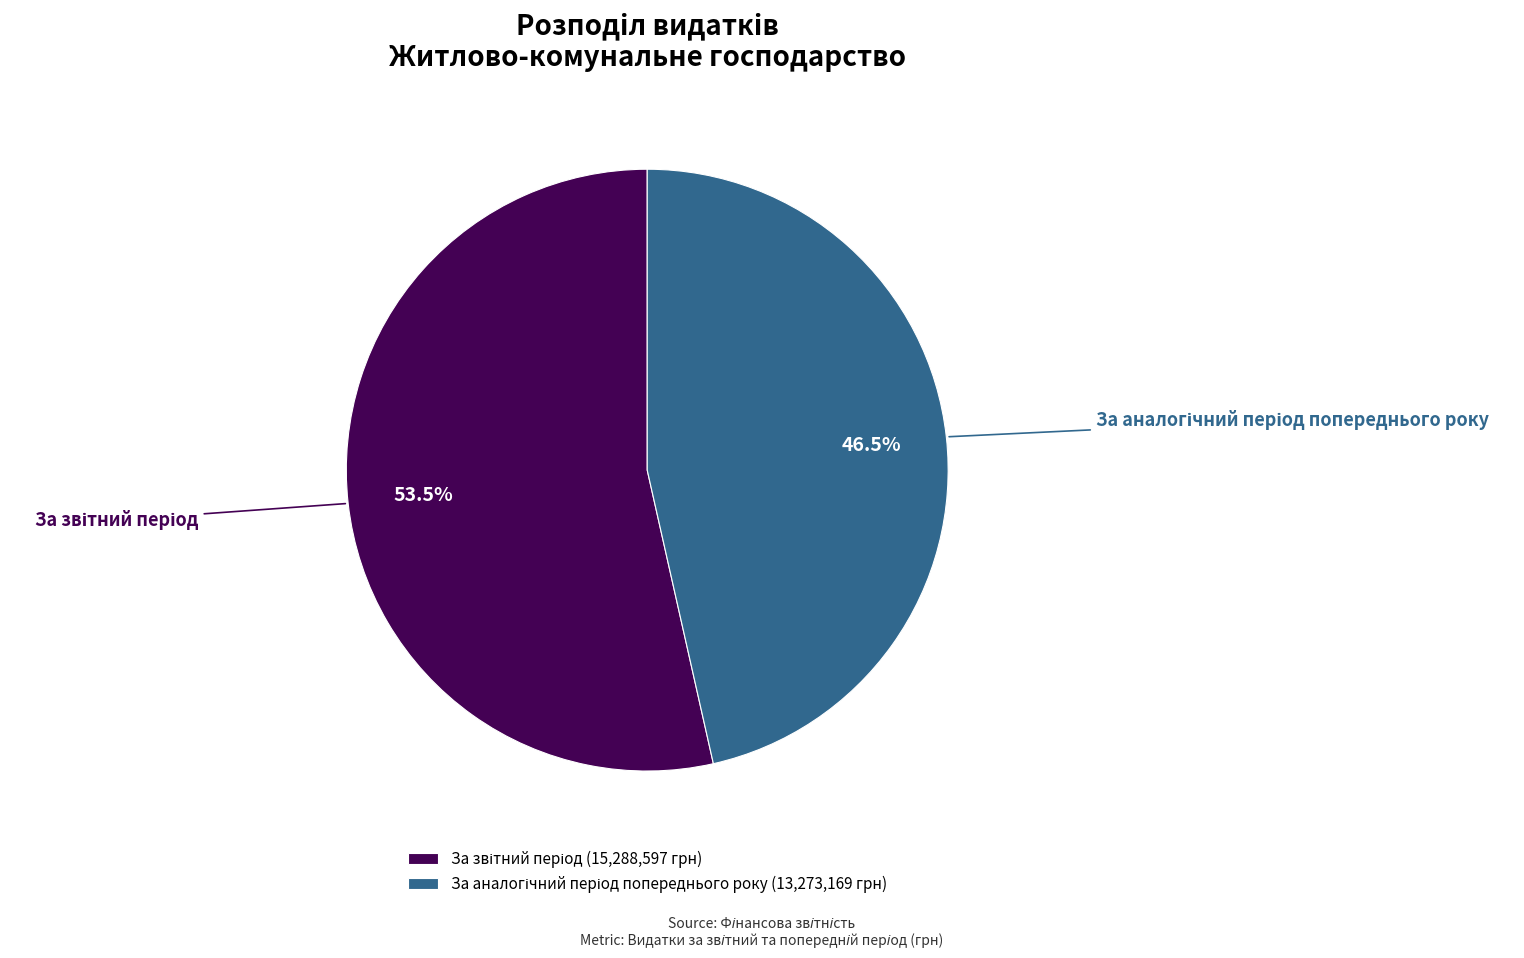

Count the number of slices in the pie.

2